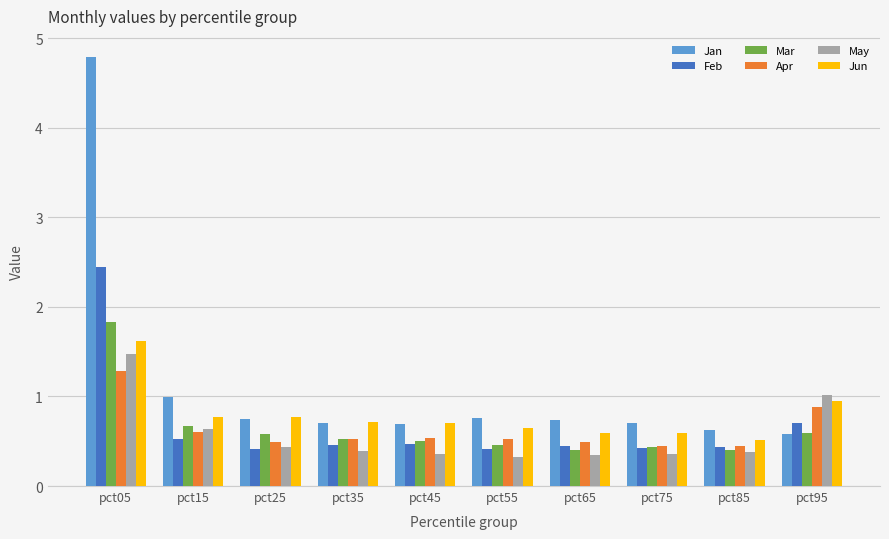

Rank the series by their maximum value, from highest to lowest.

Jan, Feb, Mar, Jun, May, Apr